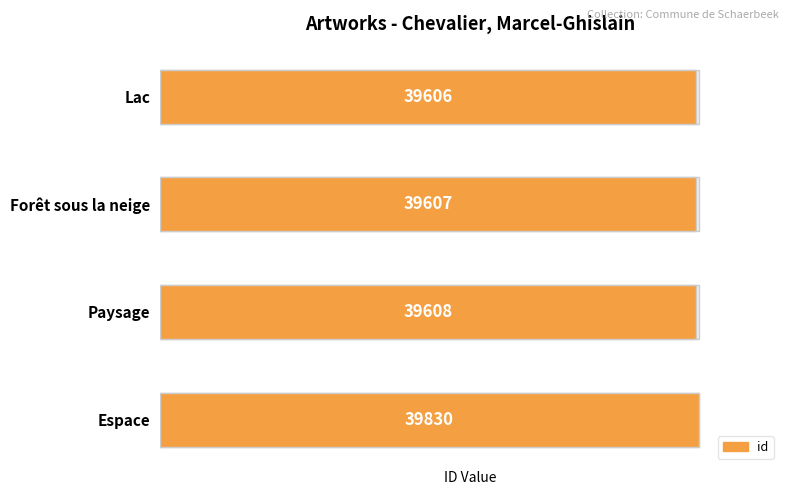

What is the sum of all values?

158651